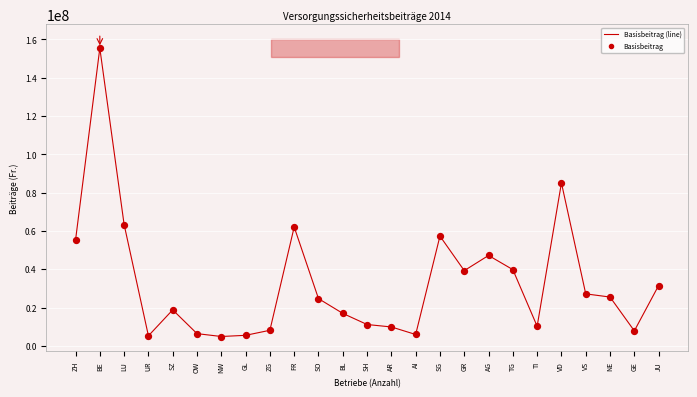

What is the smallest value displayed?

4876916.3